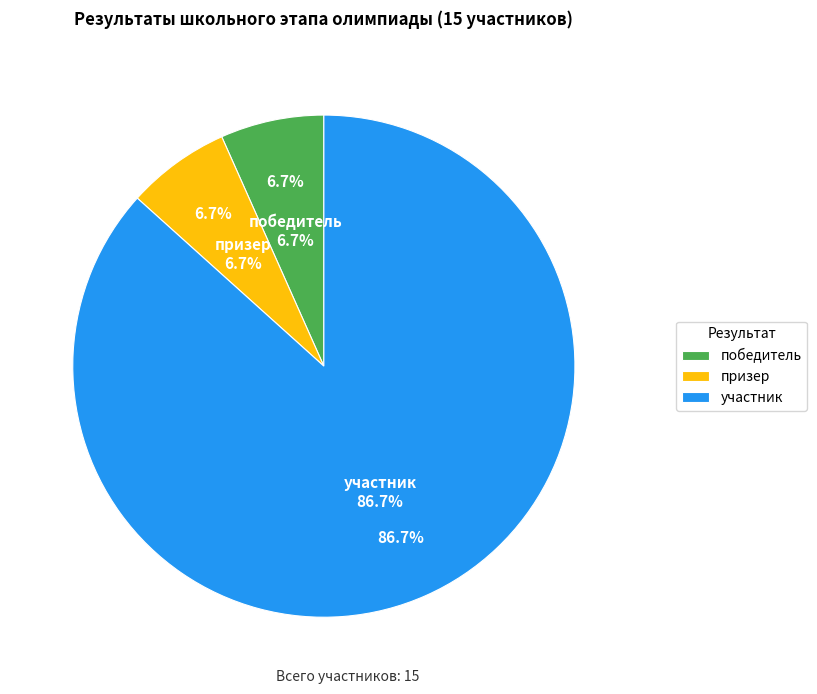

What portion of the pie excludes победитель?

93.3%